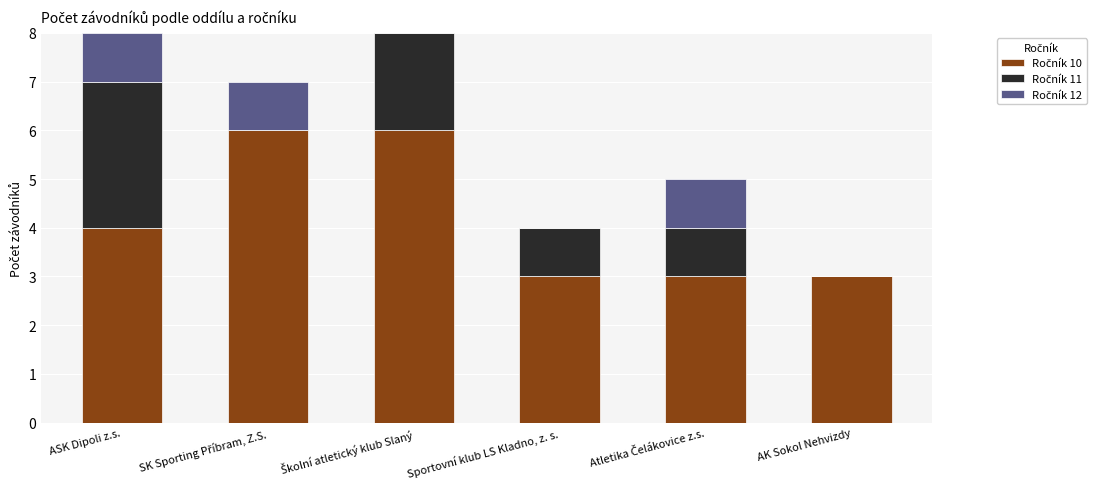

The Ročník 11 series shows 1 at Atletika Čelákovice z.s.. True or false?

True